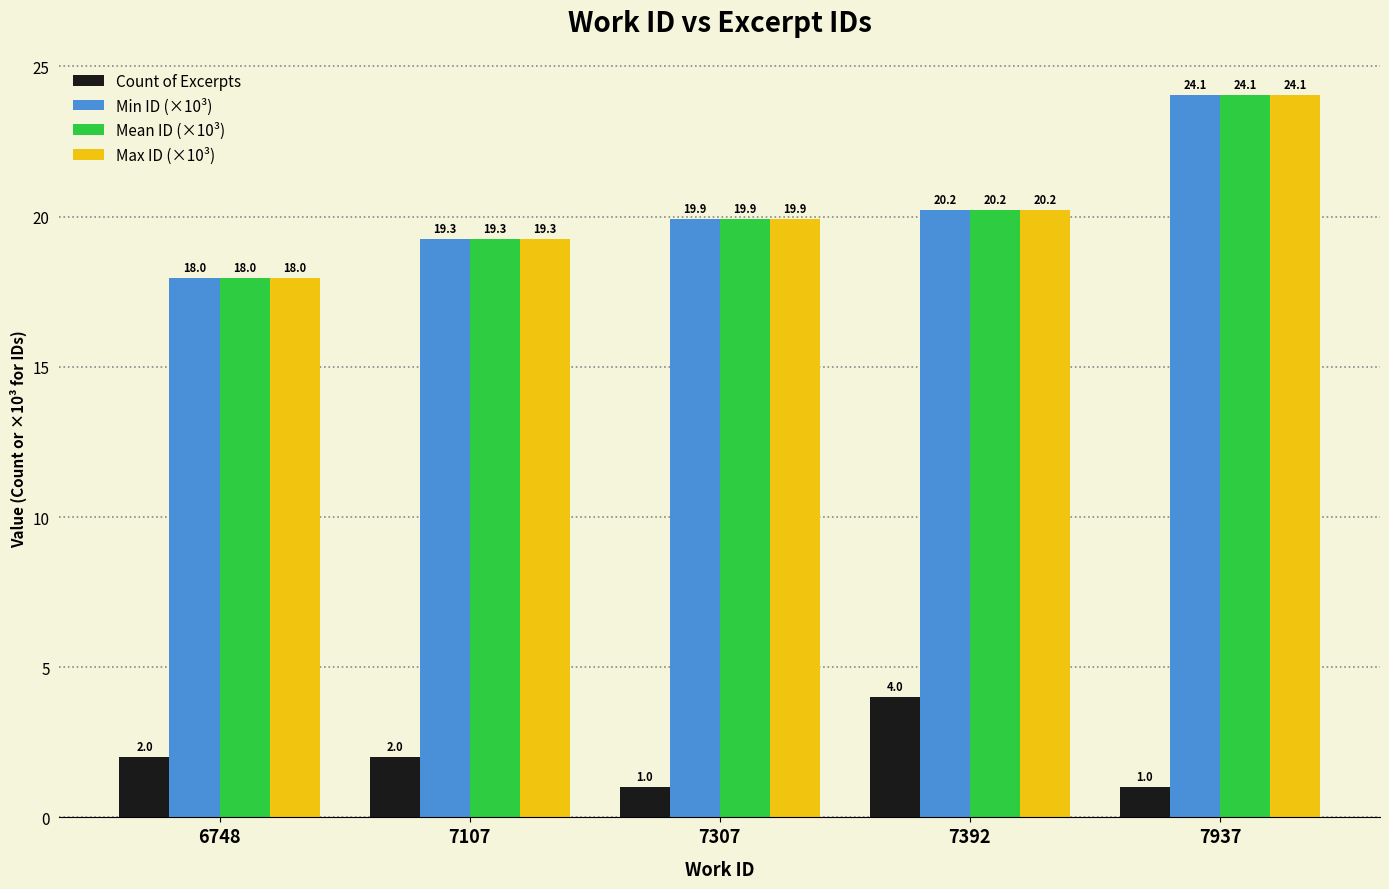

Rank the categories by Max ID (×10³) value from lowest to highest.

6748, 7107, 7307, 7392, 7937